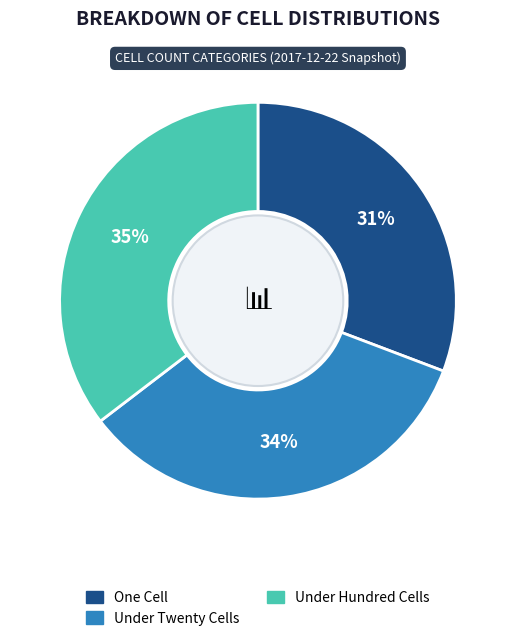

Which slice is the smallest?

One Cell